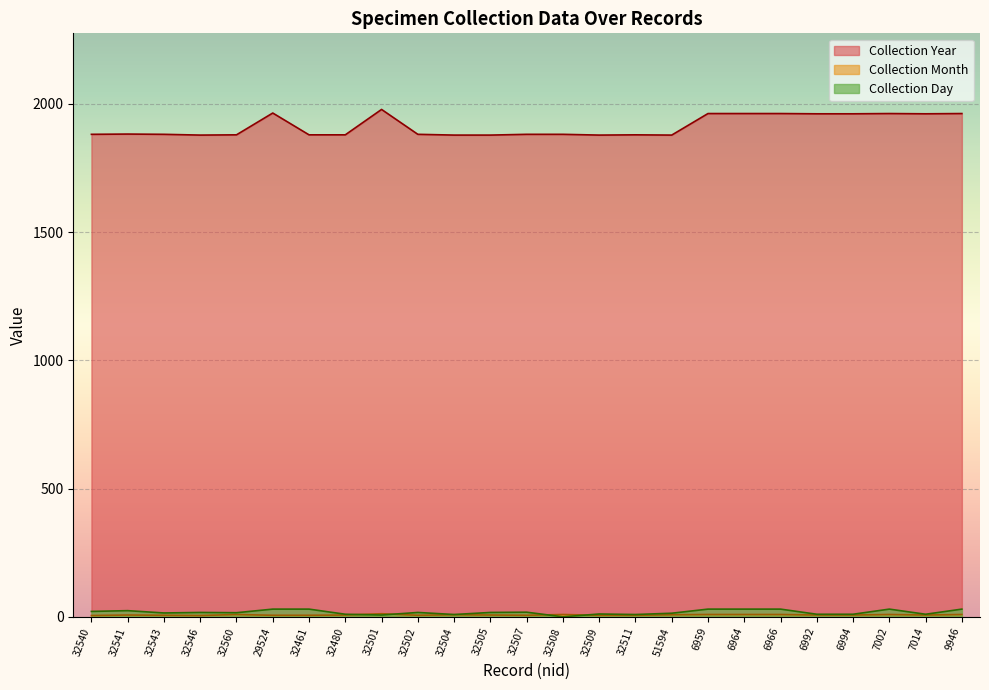

Reading left to right, transcribe all the data shown in this chart.

Collection Year: 1881	1882	1881	1878	1879	1964	1879	1879	1978	1881	1878	1878	1881	1881	1878	1879	1878	1962	1962	1962	1961	1961	1962	1961	1962
Collection Month: 5	7	6	5	9	6	6	7	12	6	8	7	6	9	6	6	8	9	9	9	7	7	9	7	9
Collection Day: 21	24	15	17	16	30	30	10	7	17	9	17	18	0	11	9	14	30	30	30	10	10	30	10	30